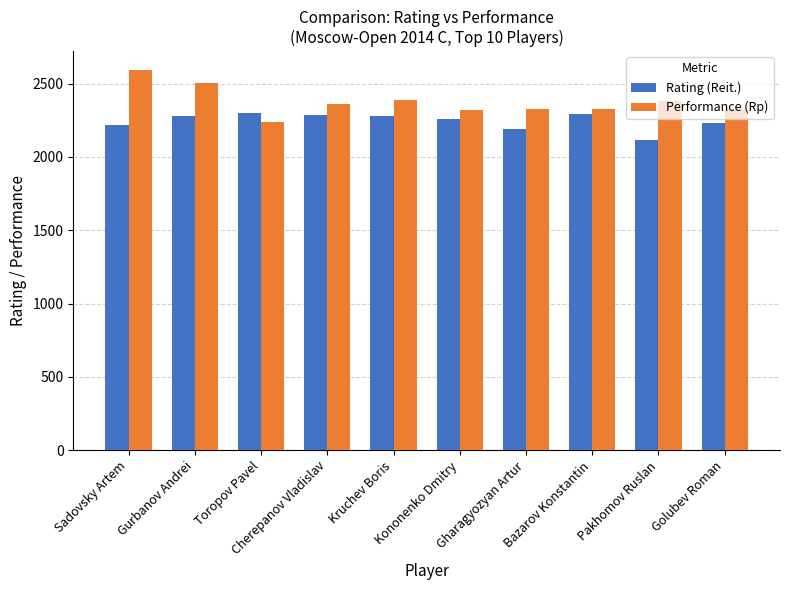

The Rating (Reit.) series shows 3315 at Pakhomov Ruslan. True or false?

False